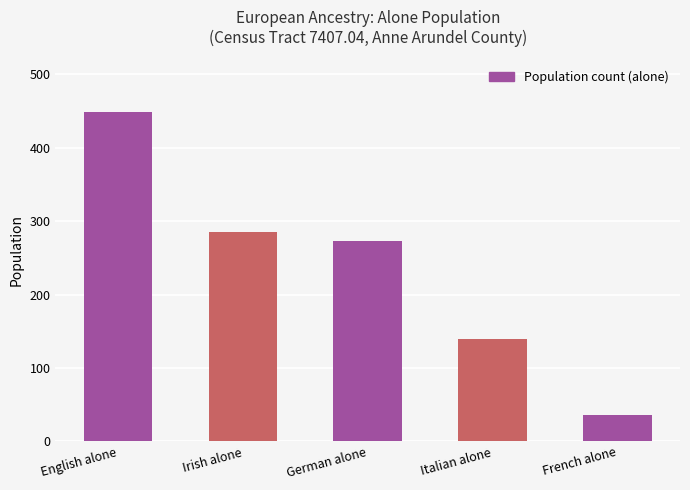

What is the label of the 5th bar from the left?

French alone